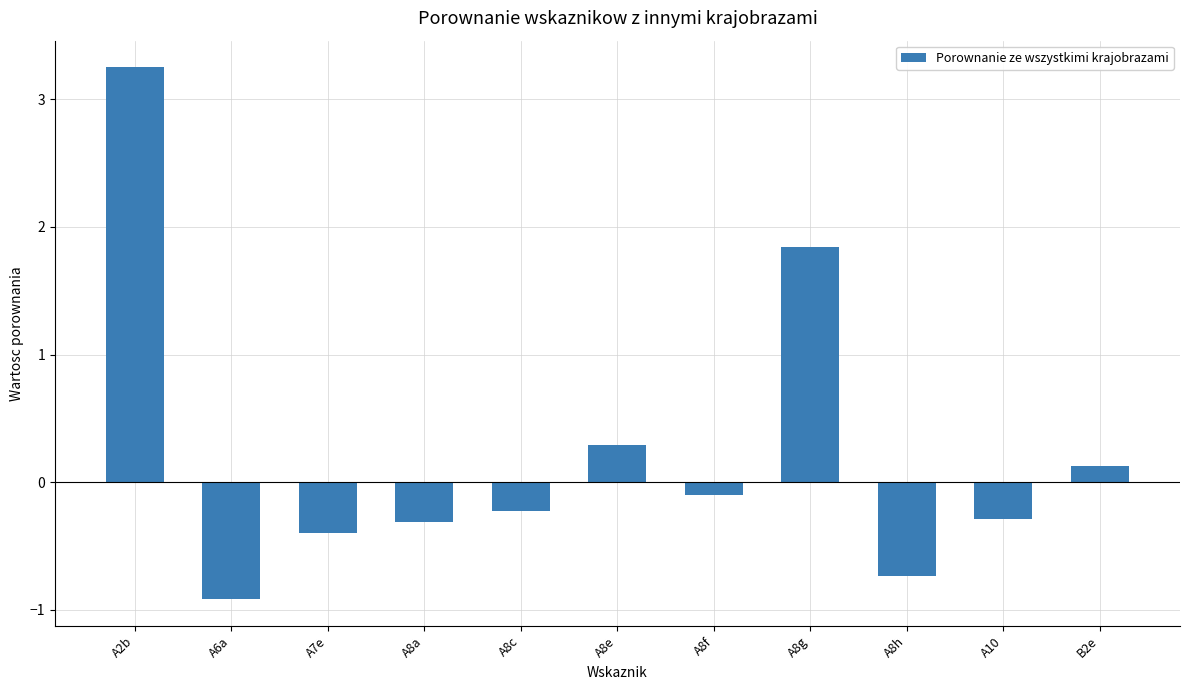

The value at A8c is -0.4. True or false?

False